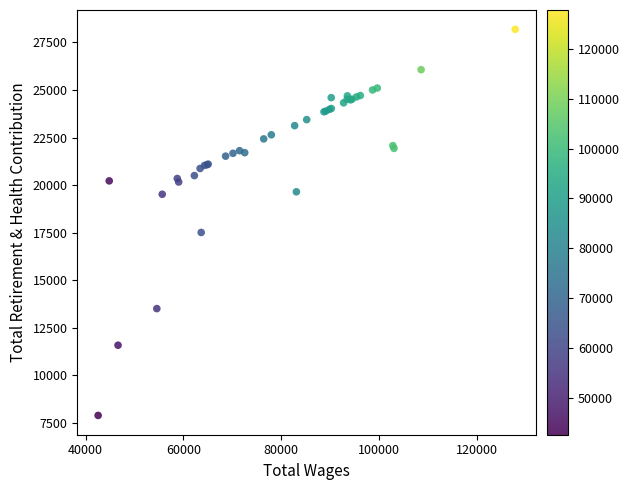

What Y value in the scatter plot is closest to 18043?

17513